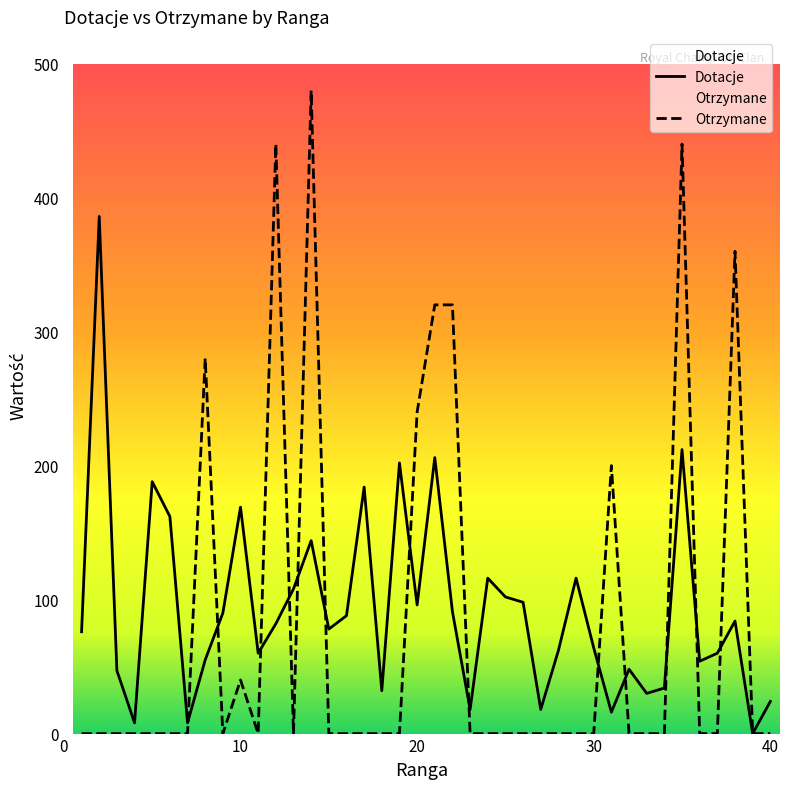

What is the difference between the highest and lowest values at 19?

202